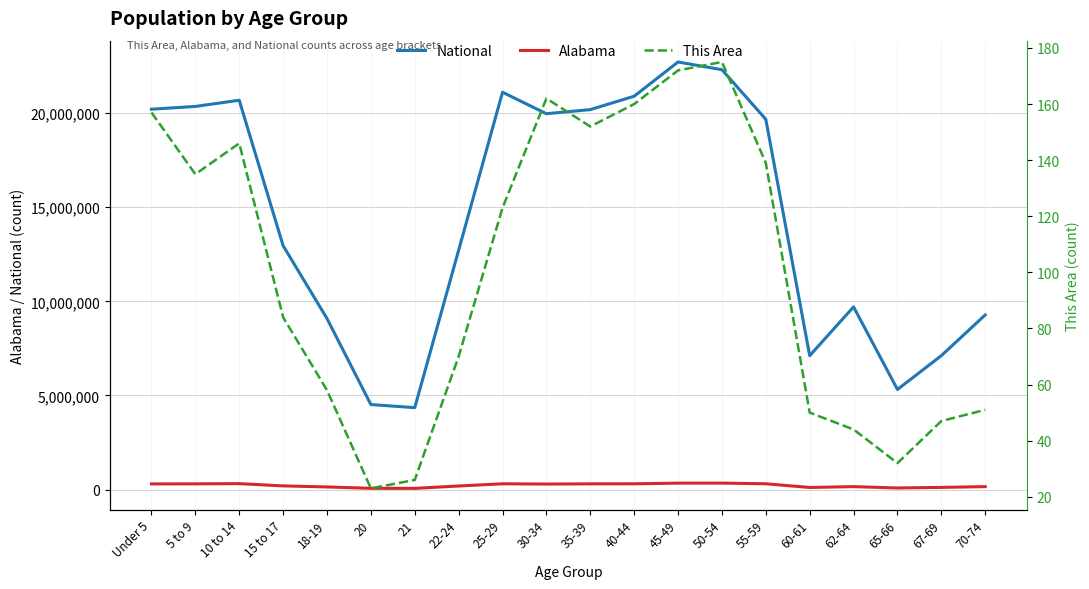

In This Area, how many points are higher than both neighbors (excluding endpoints)?

3